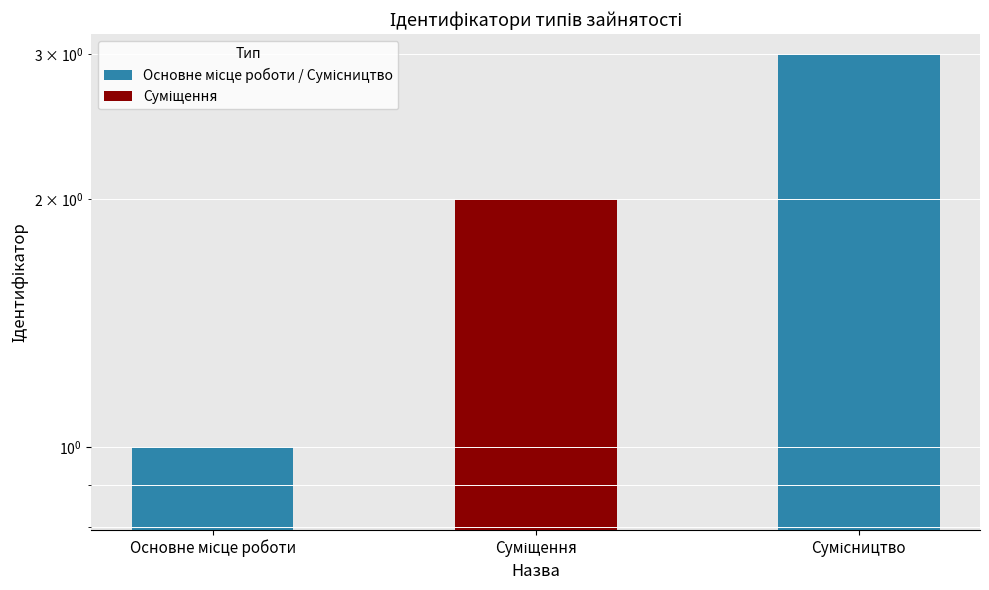

Approximately how many times larger is the value at Основне місце роботи compared to Сумісництво?

0.3